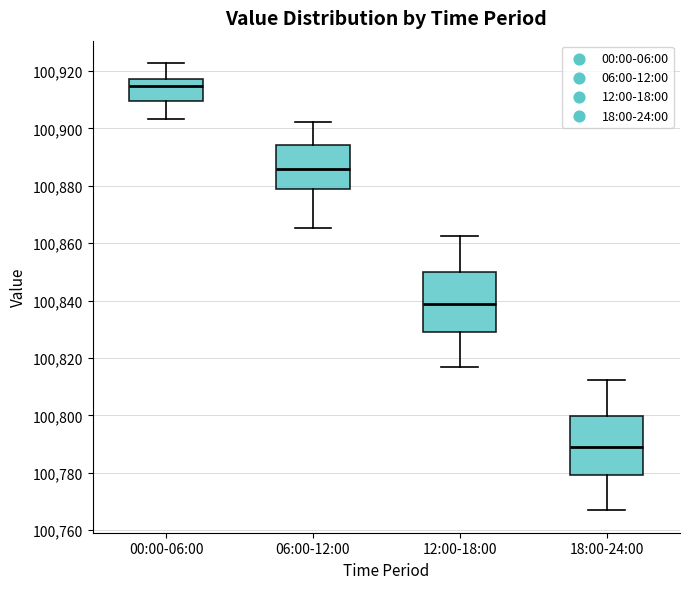

Where is the upper edge of the box for 12:00-18:00 on the y-axis? The values are not printed on the chart, so give them approximately, as read against the axis.

100850